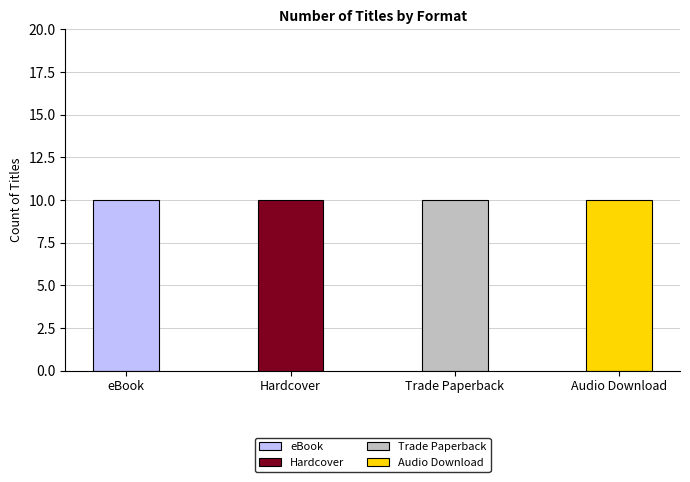

Are the bars grouped side by side (vs. stacked)?

Yes